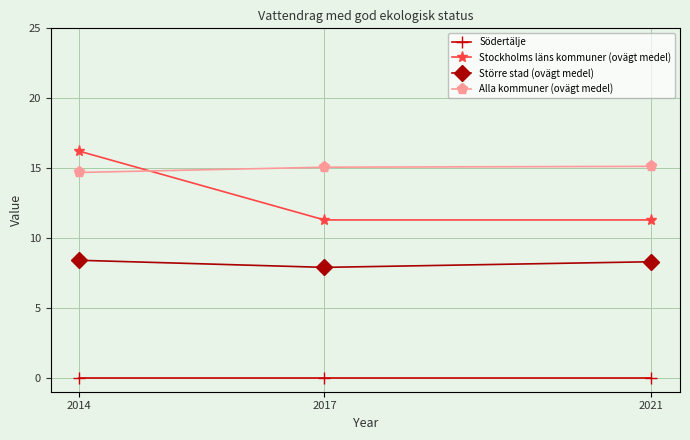

Which series changed the most between 2014 and 2021?

Stockholms läns kommuner (ovägt medel)